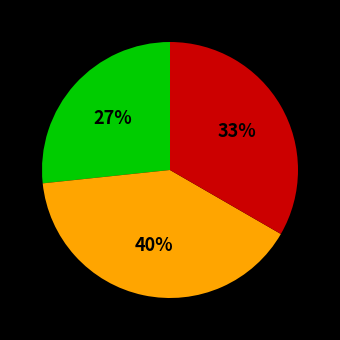

To the nearest percent, what is the average slice percentage?

33%